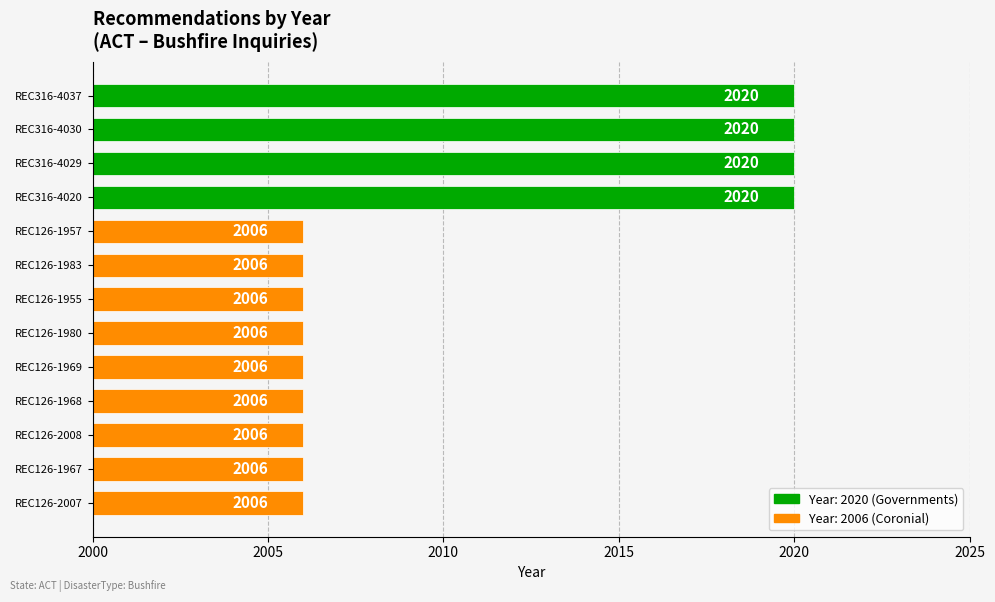

Approximately how many times larger is the value at REC316-4020 compared to REC126-1955?

1.0